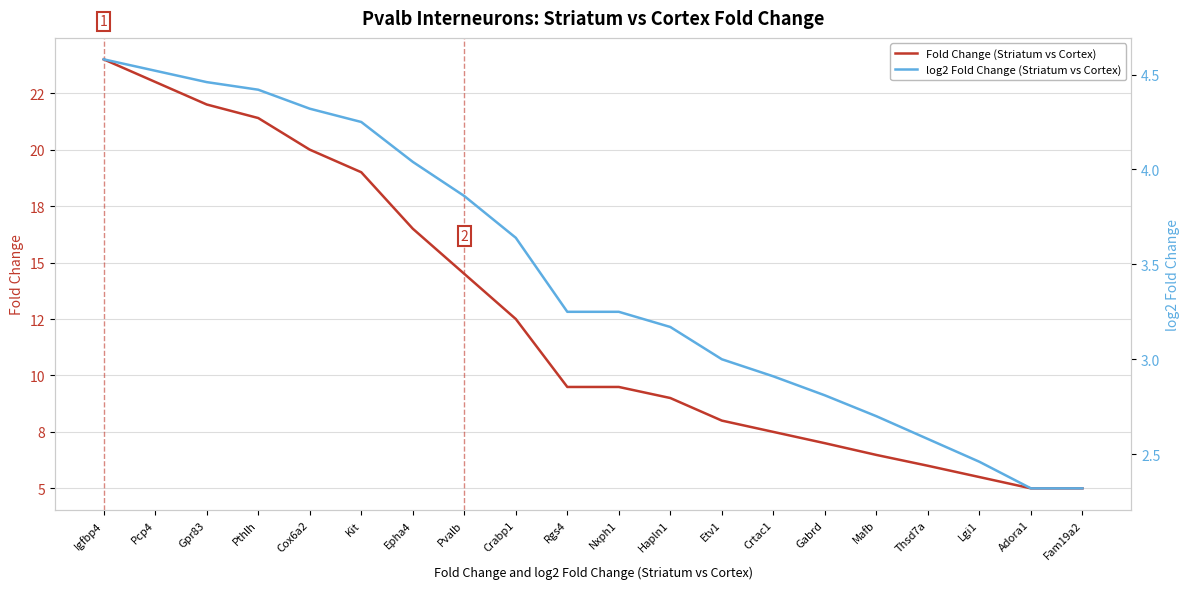

Does the chart display data point markers on the line(s)?

No